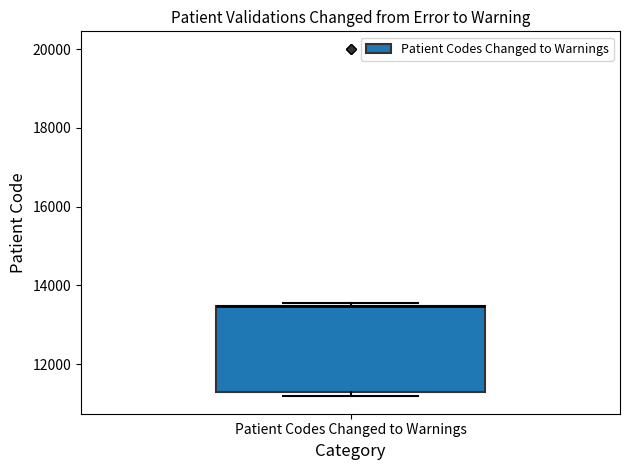

Read this box plot against the y-axis: the position of the median line, the range covered by the box, and the ends of both whiskers. The values are not printed on the chart, so give them approximately, as read against the axis.

median 13400 (drawn on the box's upper edge), box 11200 to 13400, whiskers 11200 (just below the box's lower edge) to 13600